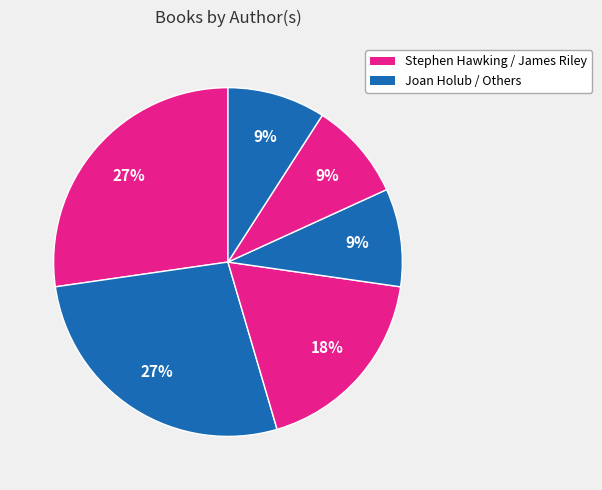

How many slices are in this pie chart?

6